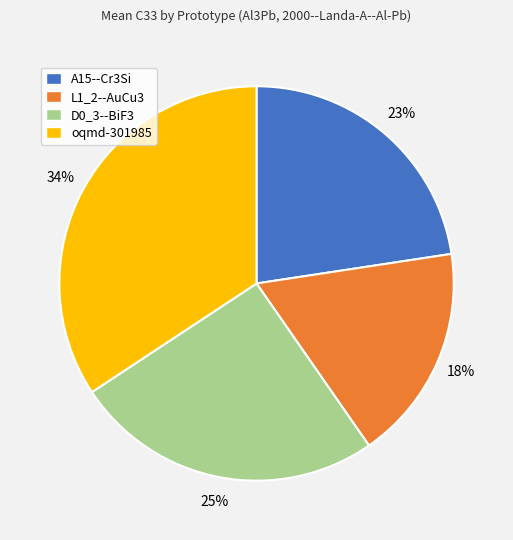

Between L1_2--AuCu3 and oqmd-301985, which is larger?

oqmd-301985